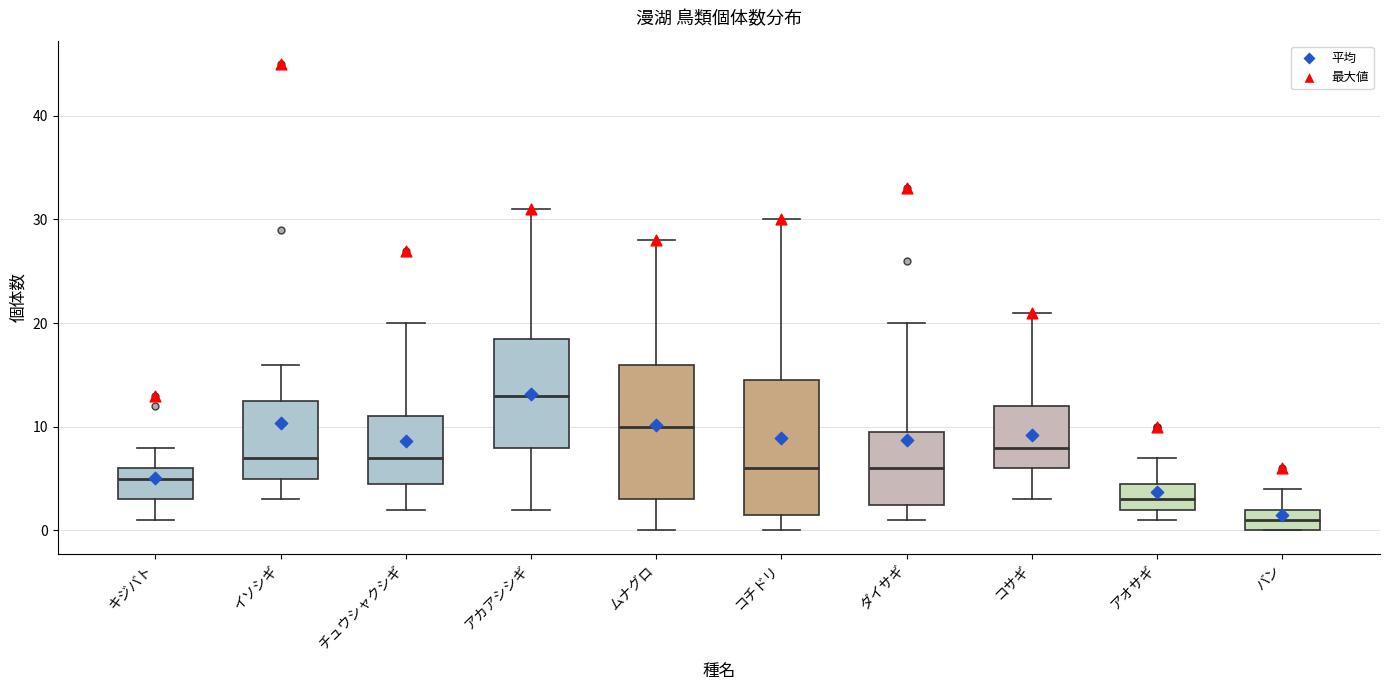

Where is the lower edge of the box for ダイサギ on the y-axis? The values are not printed on the chart, so give them approximately, as read against the axis.

3